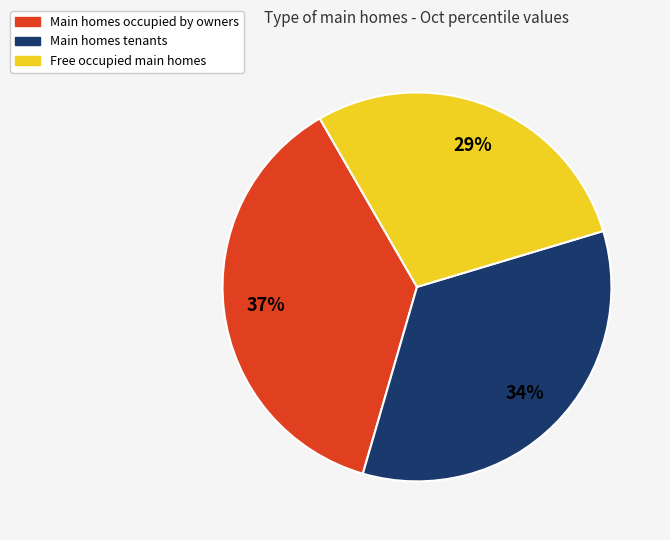

To the nearest percent, what is the difference between the largest and smallest slice percentages?

8%